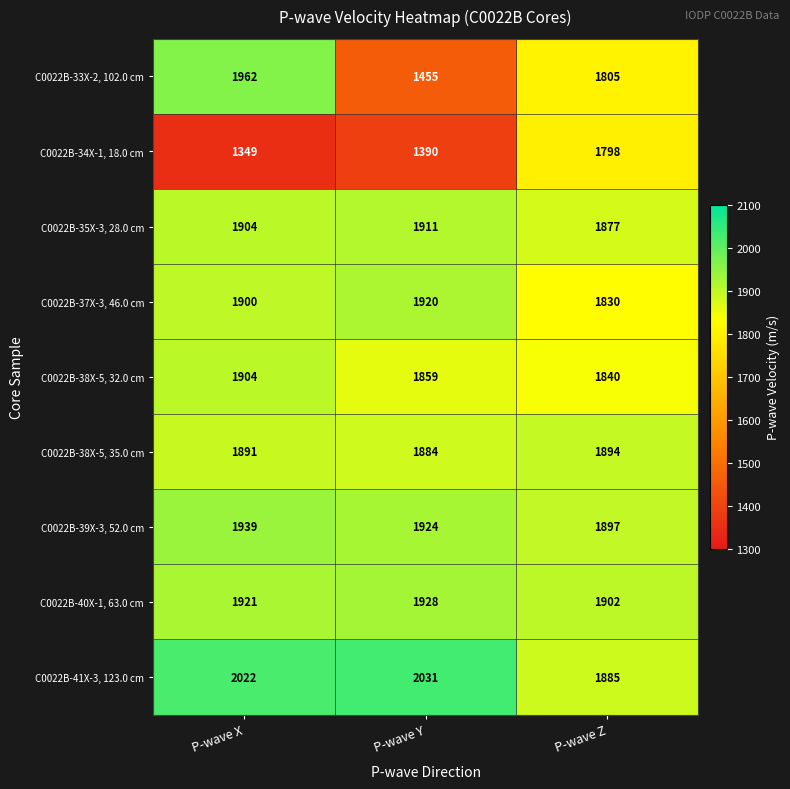

What is the smallest value displayed?

1349